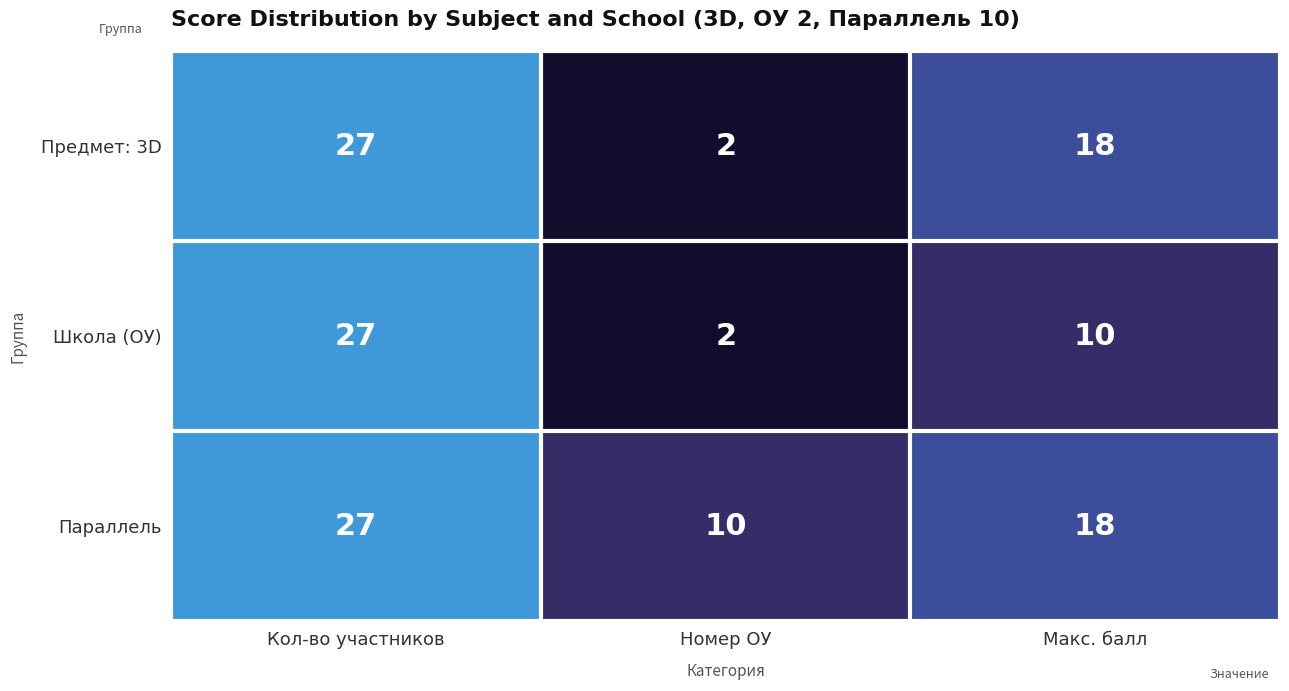

Where is Параллель nearest to the value 18?

Макс. балл